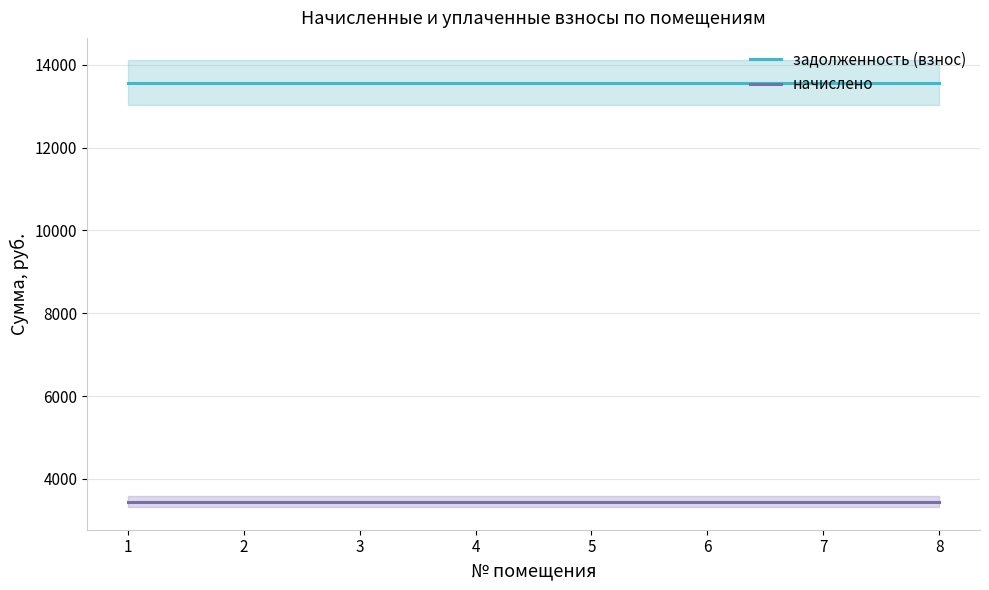

True or false: начислено has more than 0 interior local peaks.

False